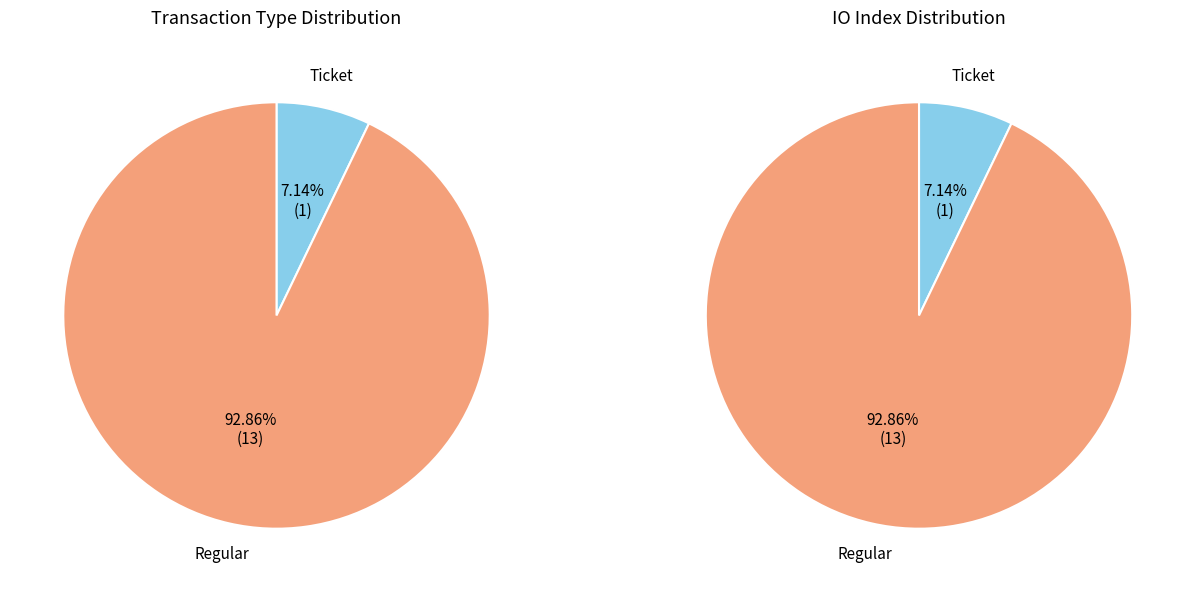

What percentage is the Regular slice, to the nearest percent?

93%